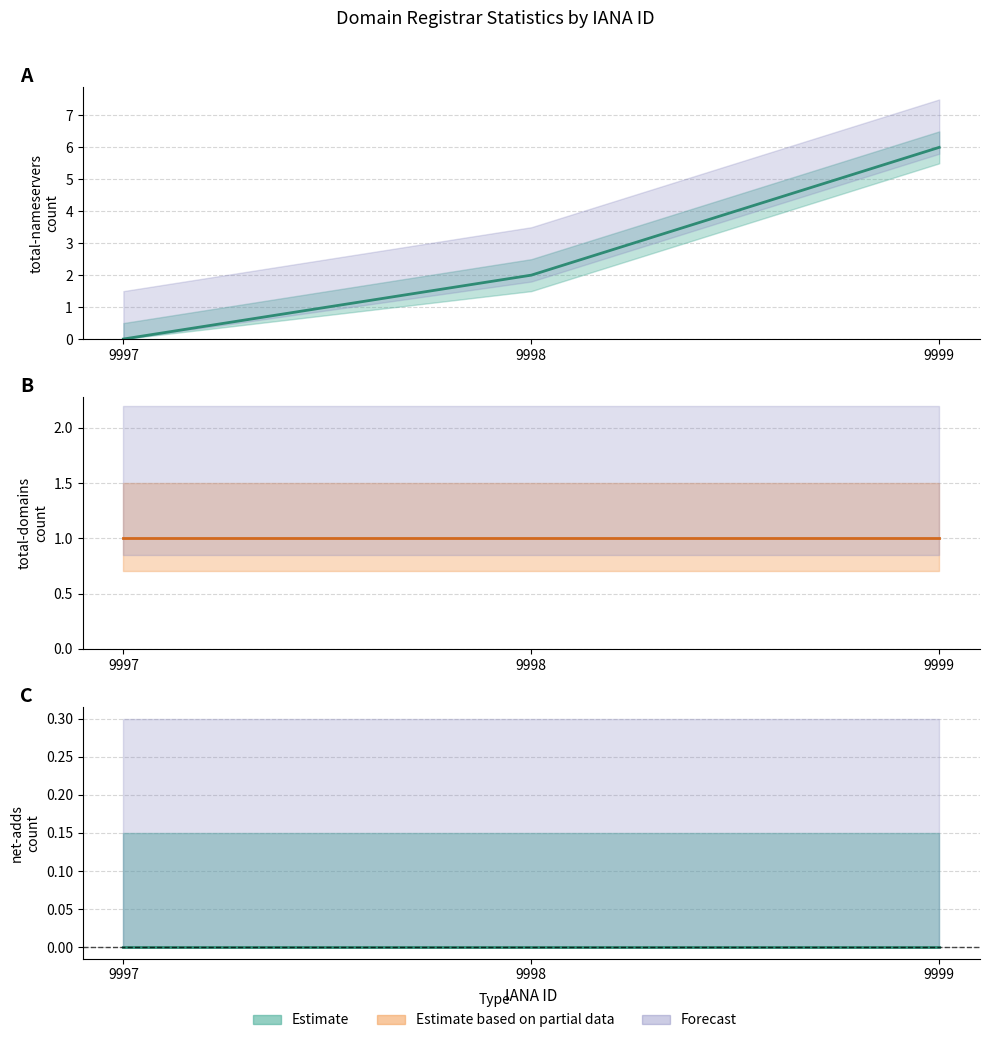

Does the chart display data point markers on the line(s)?

No